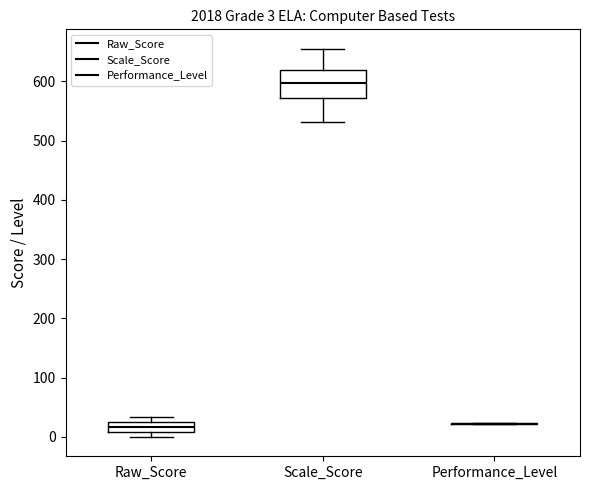

Comparing the boxes themselves (not the whiskers), which one is the tallest?

Scale_Score